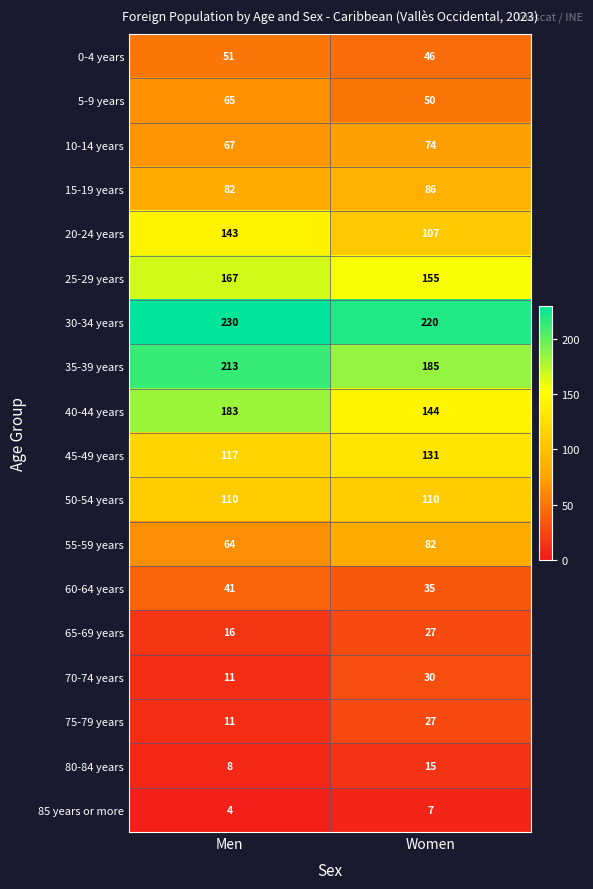

True or false: 45-49 years has a value of 229 at Women.

False